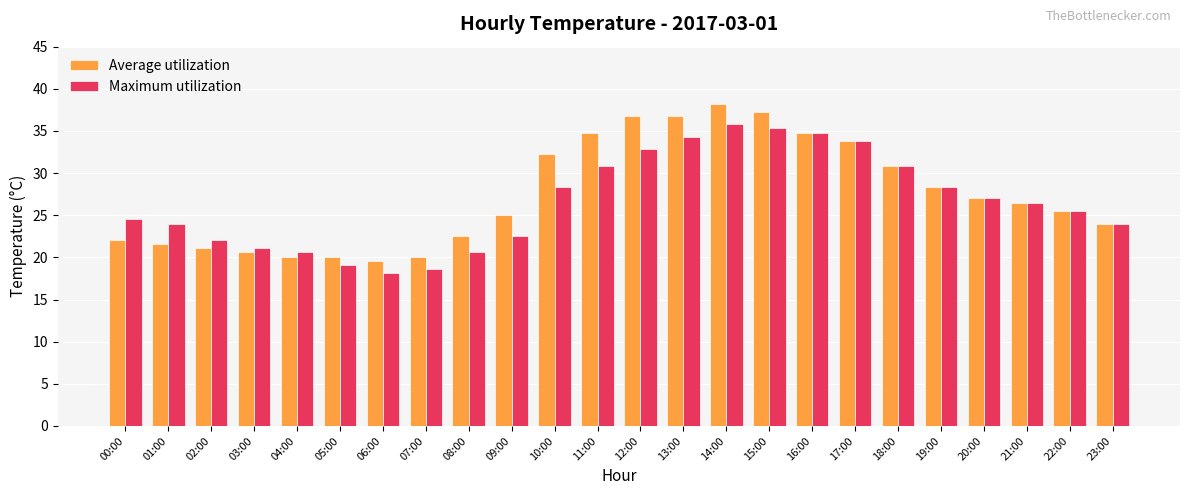

What is the difference between the highest and lowest values at 04:00?

0.5